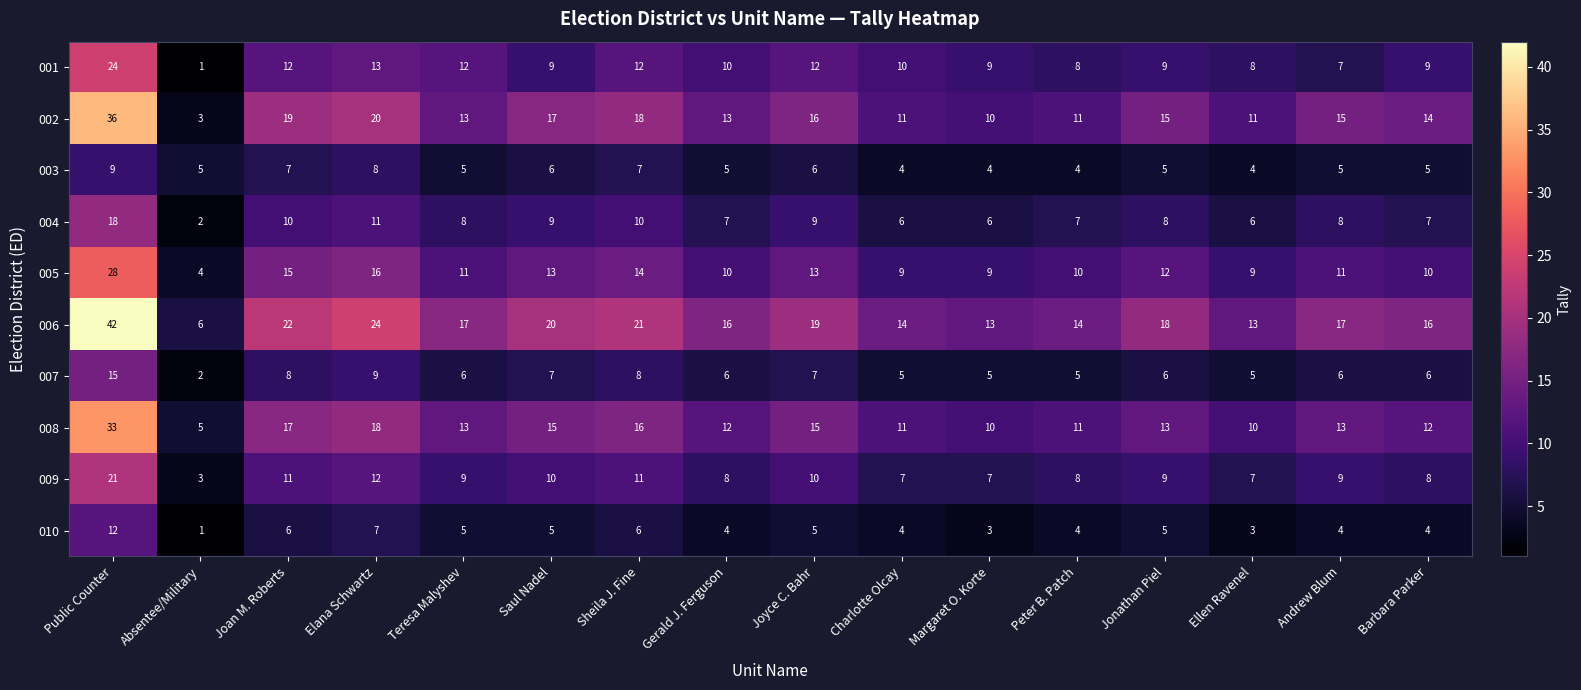

The 007 series shows 5 at Margaret O. Korte. True or false?

True